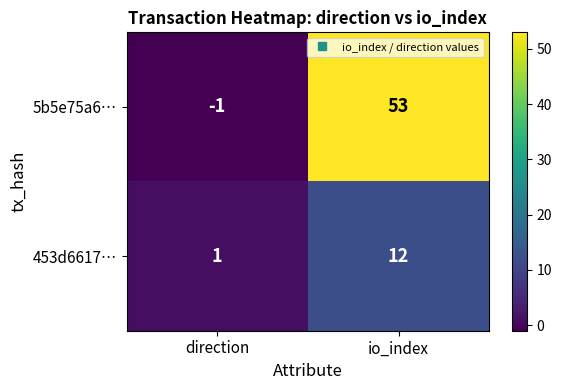

Reading left to right, what are all the values shown in this chart?

5b5e75a6…: -1	53
453d6617…: 1	12